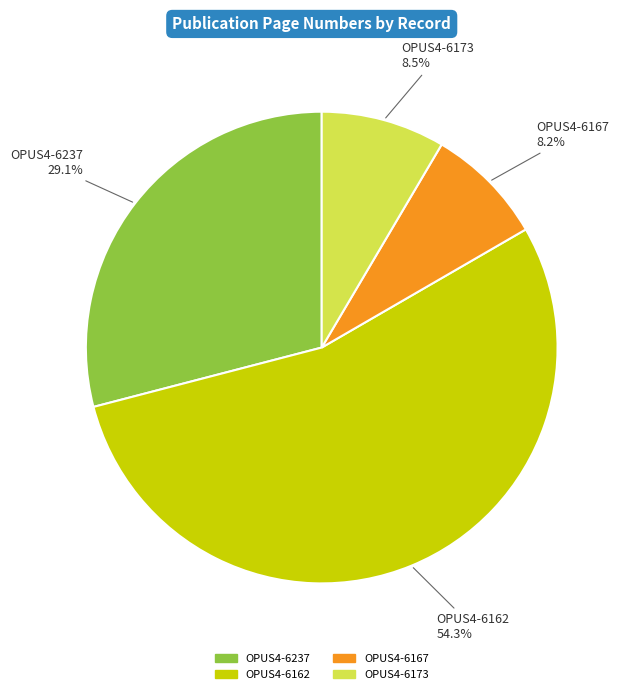

To the nearest percent, what portion does OPUS4-6162 represent?

54%